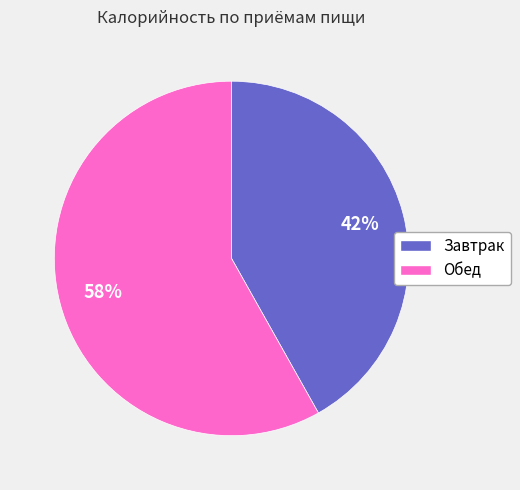

Count the number of slices in the pie.

2